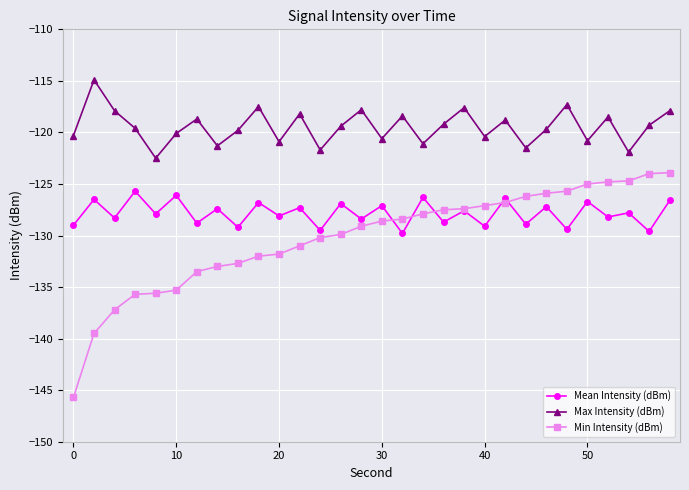

What is the highest value of the Min Intensity (dBm) series?

-123.9